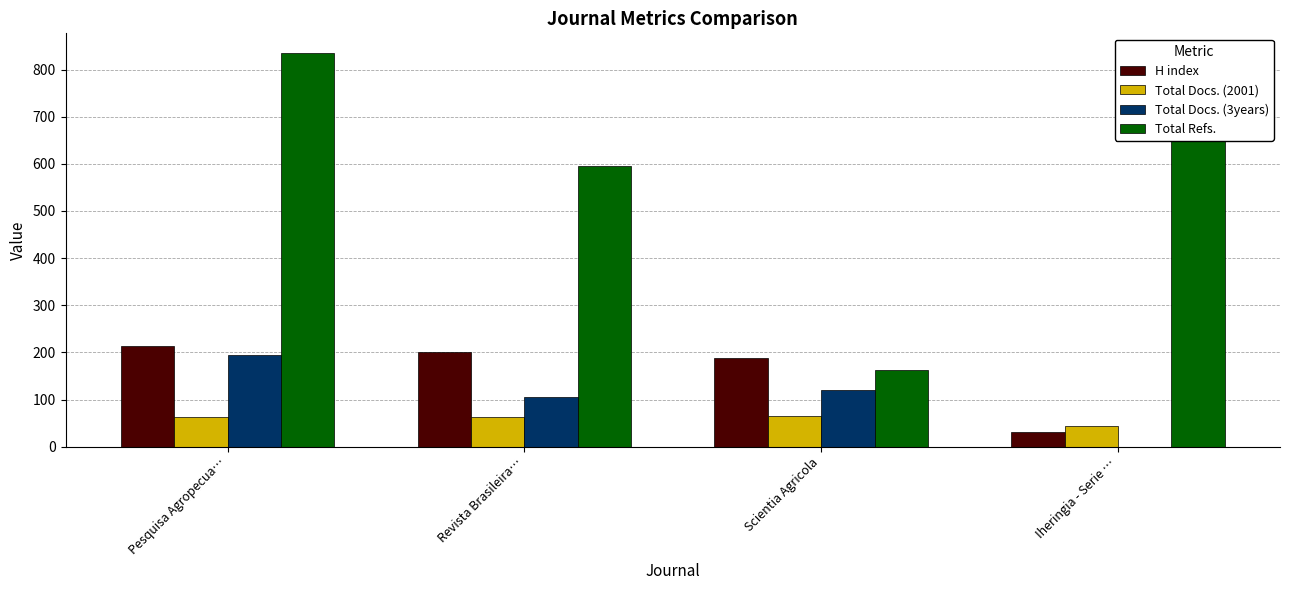

Read the H index value at Scientia Agricola.

189